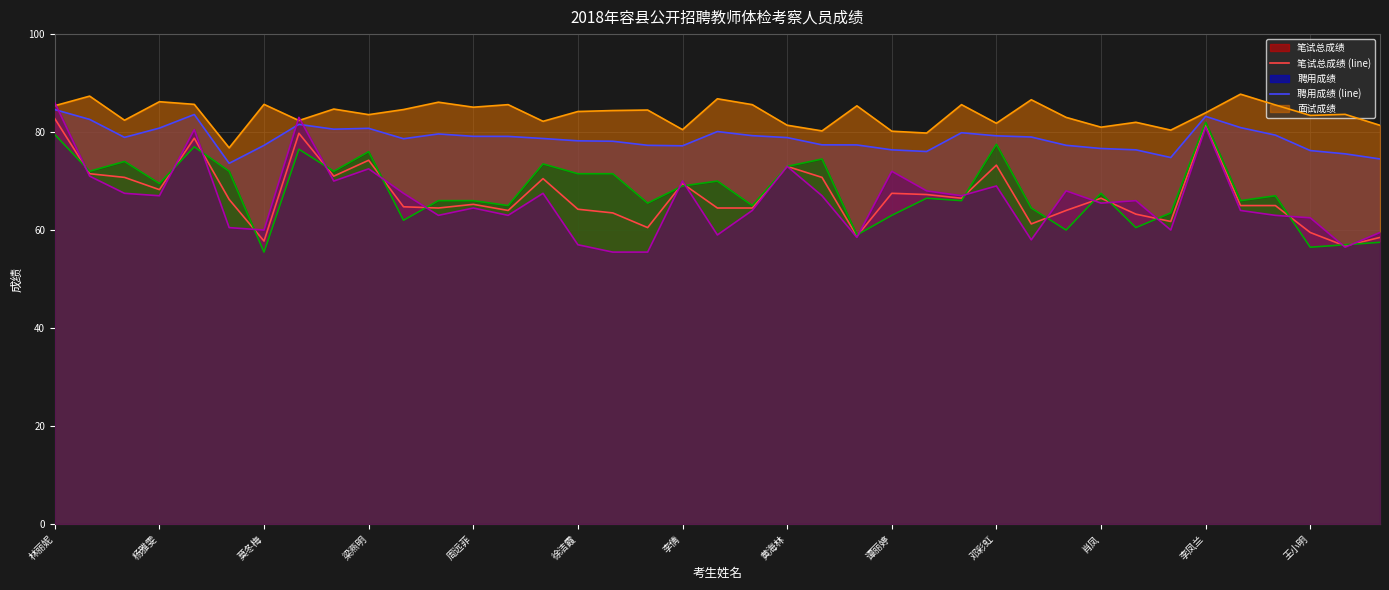

What is the greatest value displayed?

87.7